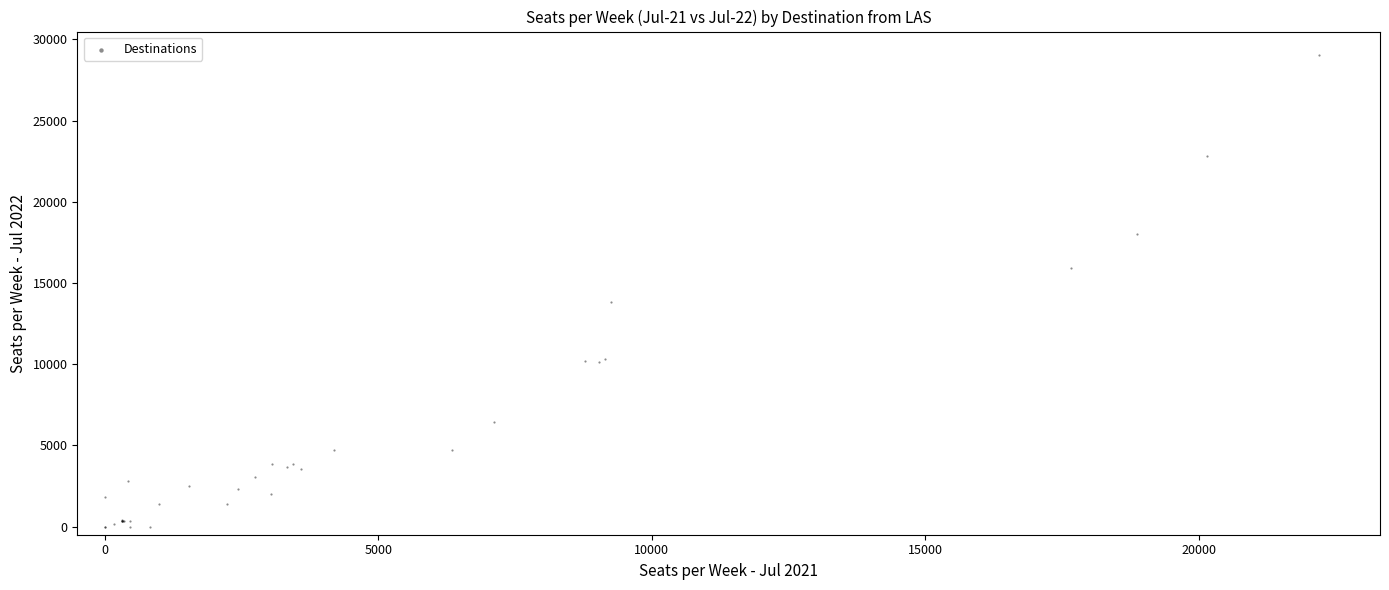

What Y value in the scatter plot is closest to 14516?

13837.6